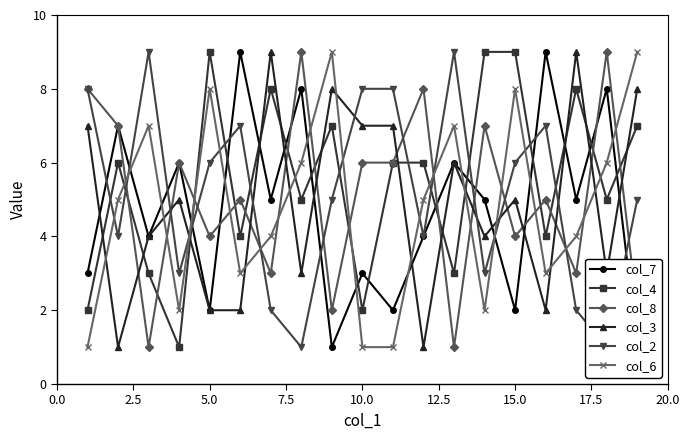

Is it true that col_3 equals 4 at 10.0?

False